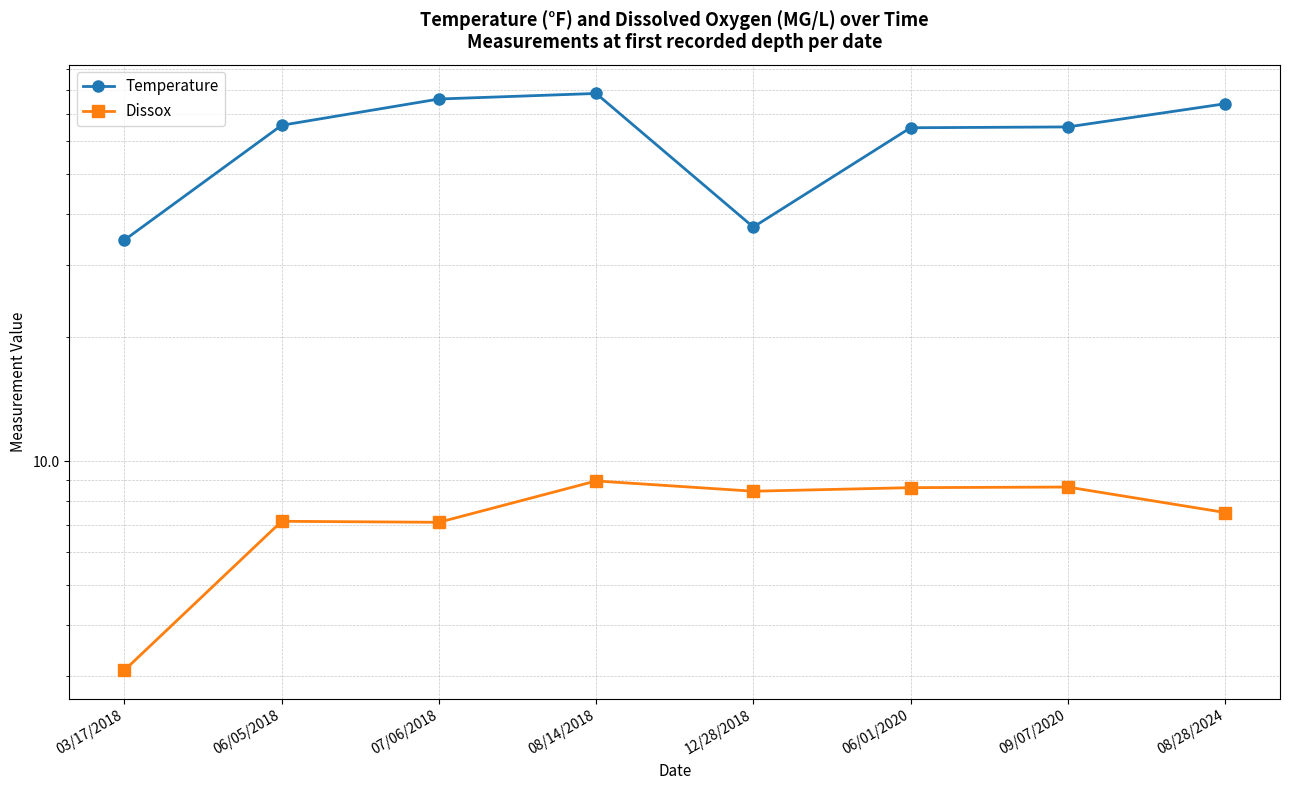

True or false: Dissox and Temperature cross at least once.

False